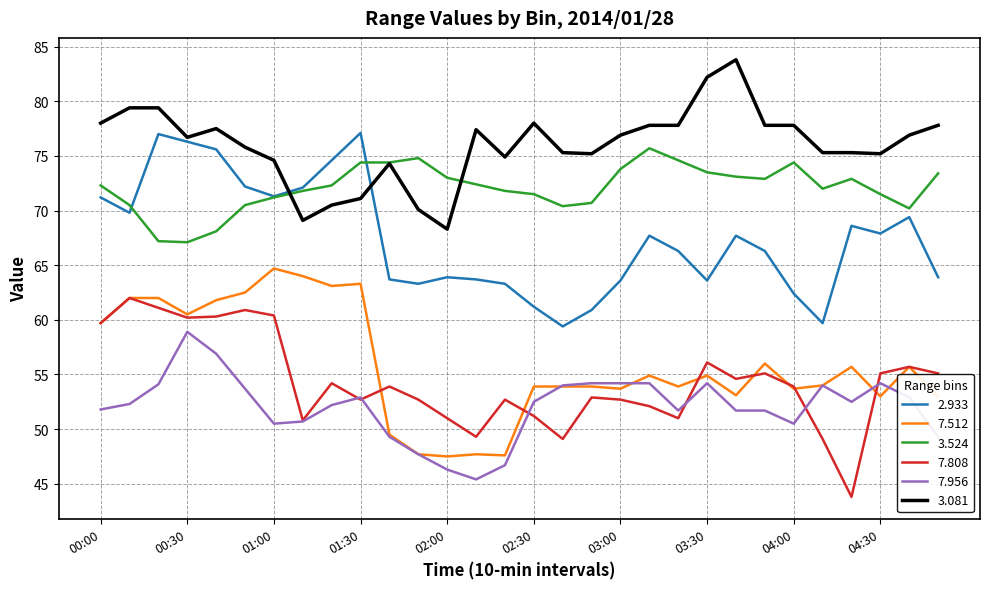

What is the greatest value displayed?

83.8